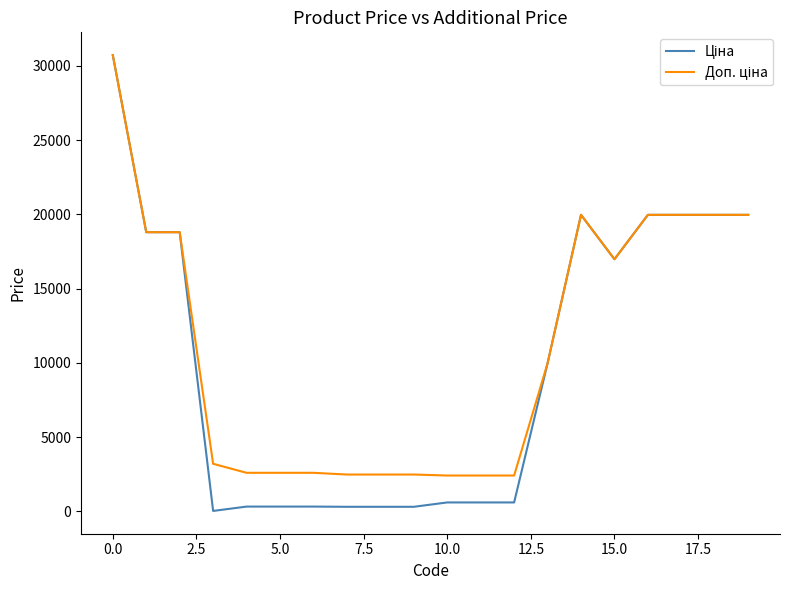

What is the greatest value displayed?

30717.1